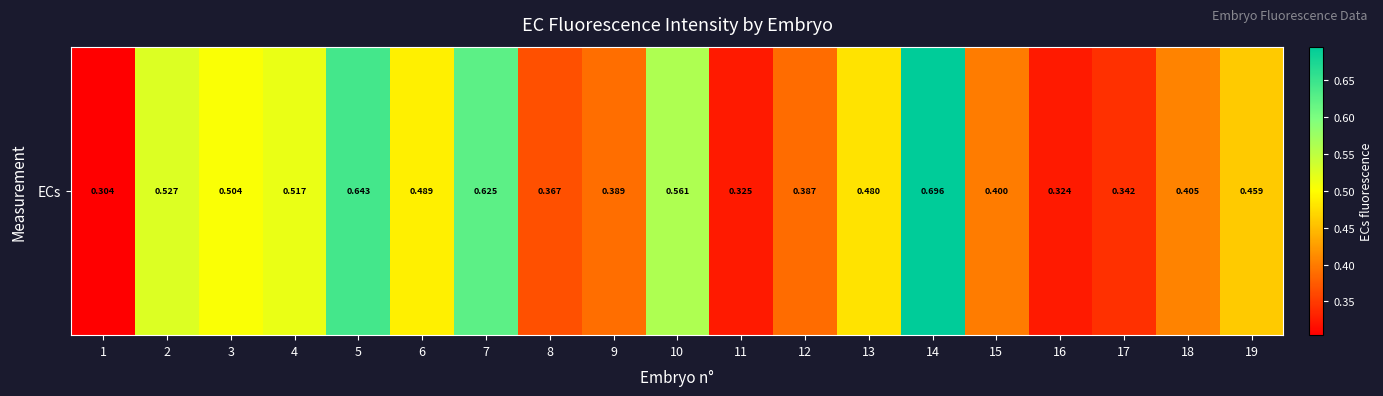

What value does the data have at 5?

0.6